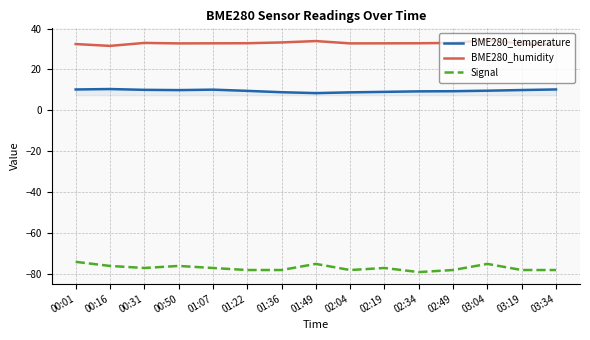

What position from the left is 01:07?

5